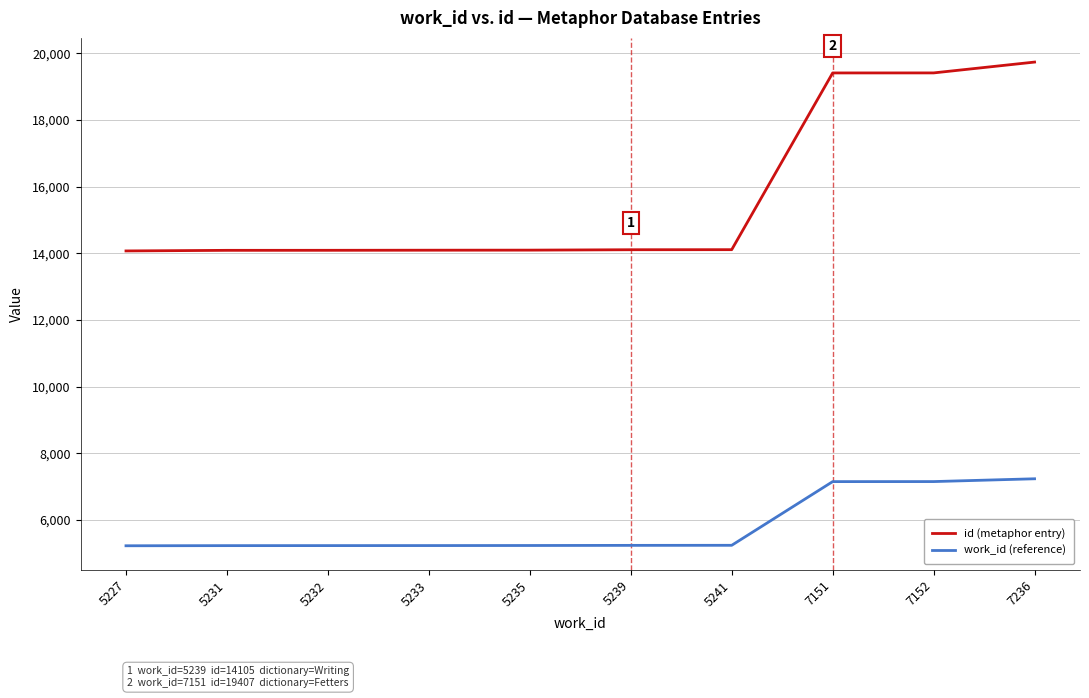

What is the minimum value for id (metaphor entry)?

14069